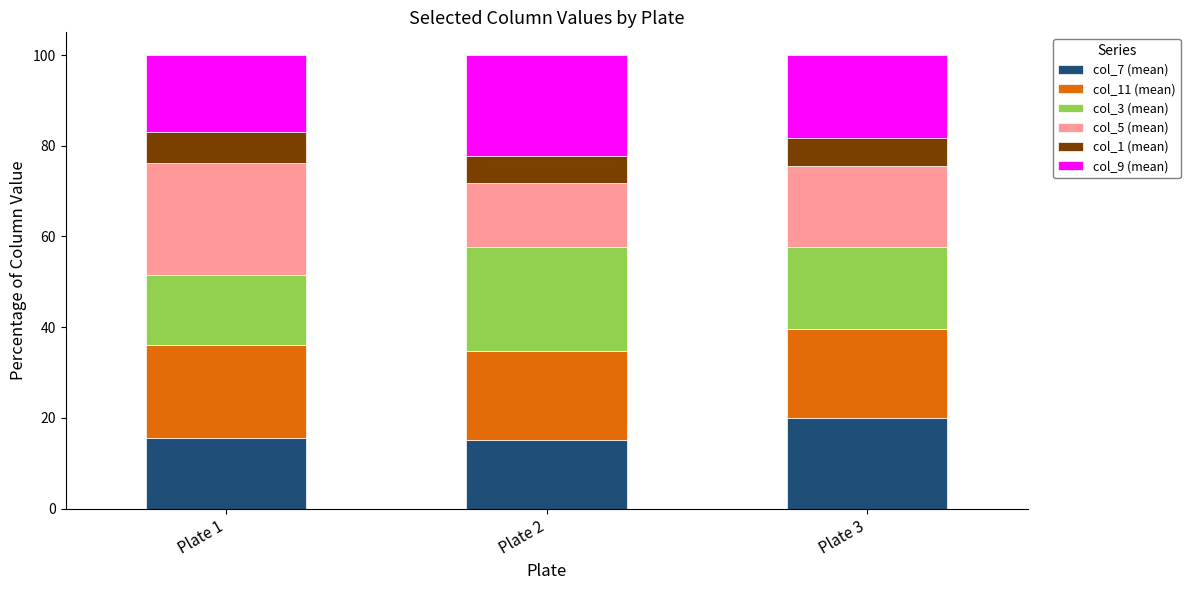

What are all the series names shown in the legend?

col_7 (mean), col_11 (mean), col_3 (mean), col_5 (mean), col_1 (mean), col_9 (mean)